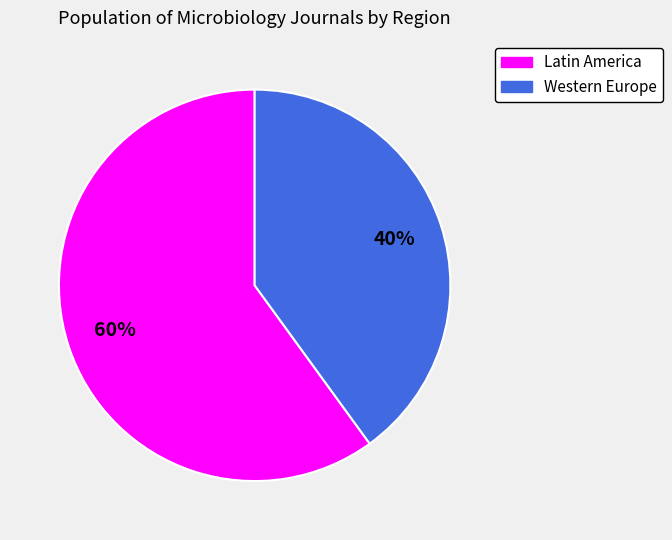

Do Latin America and Western Europe together represent more than half of the pie?

Yes